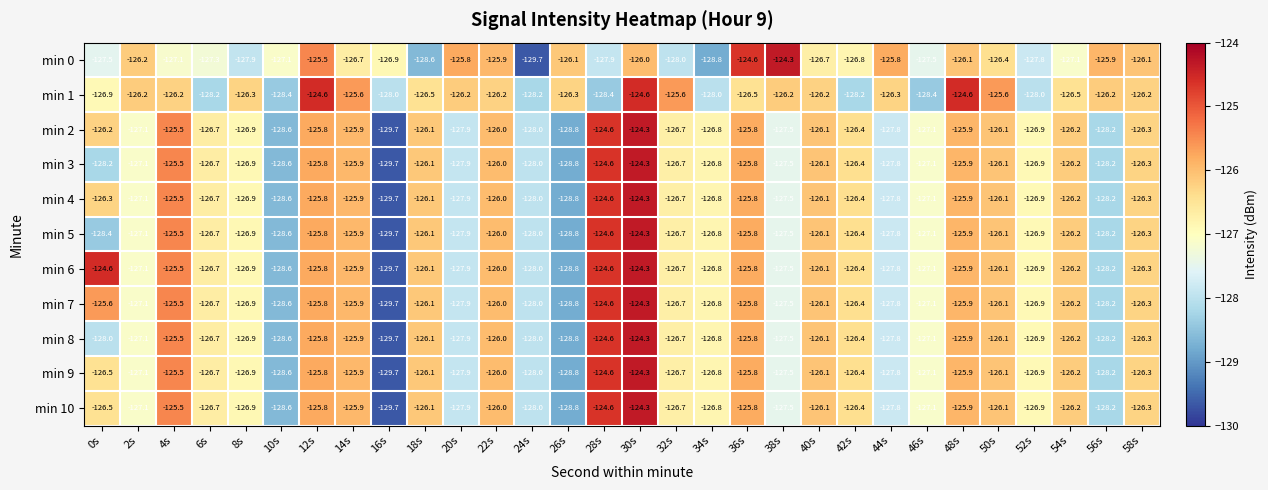

How many data points in min 10 are less than -126?

22